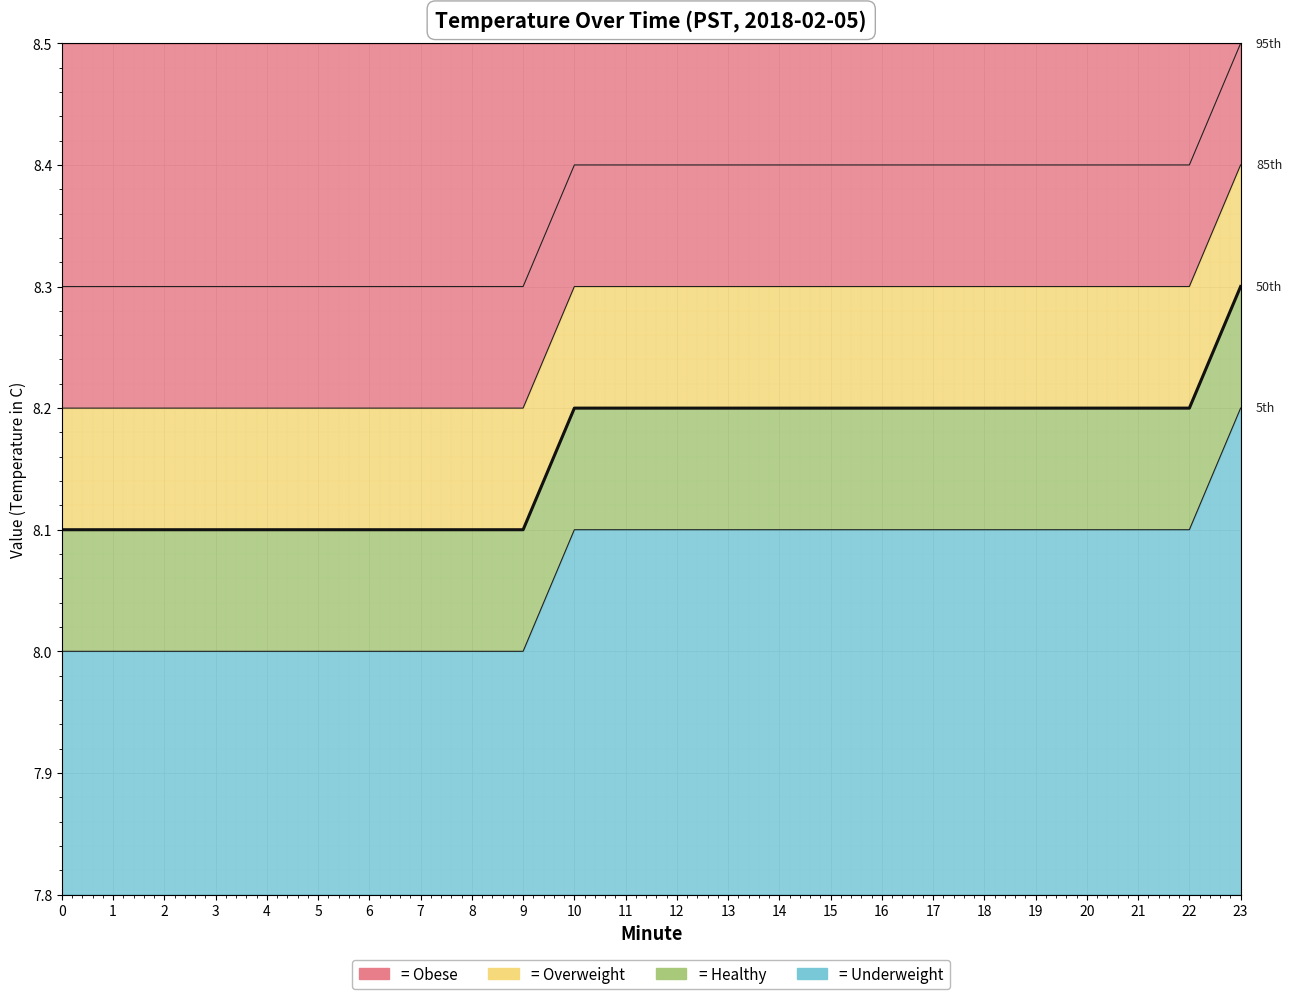

How many values are between 8 and 9?

24